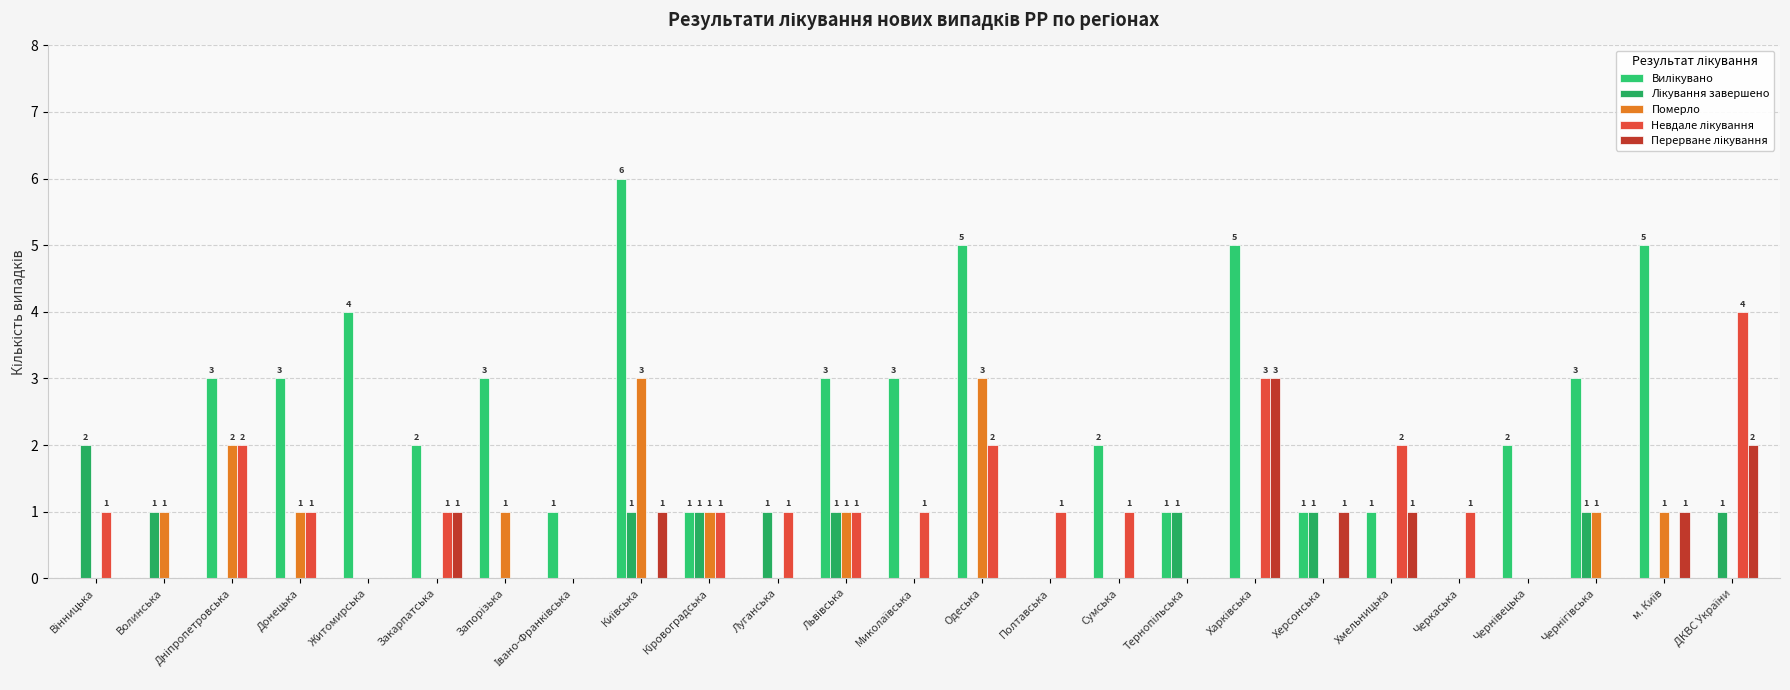

The value of Перерване лікування at Чернівецька is 2. True or false?

False